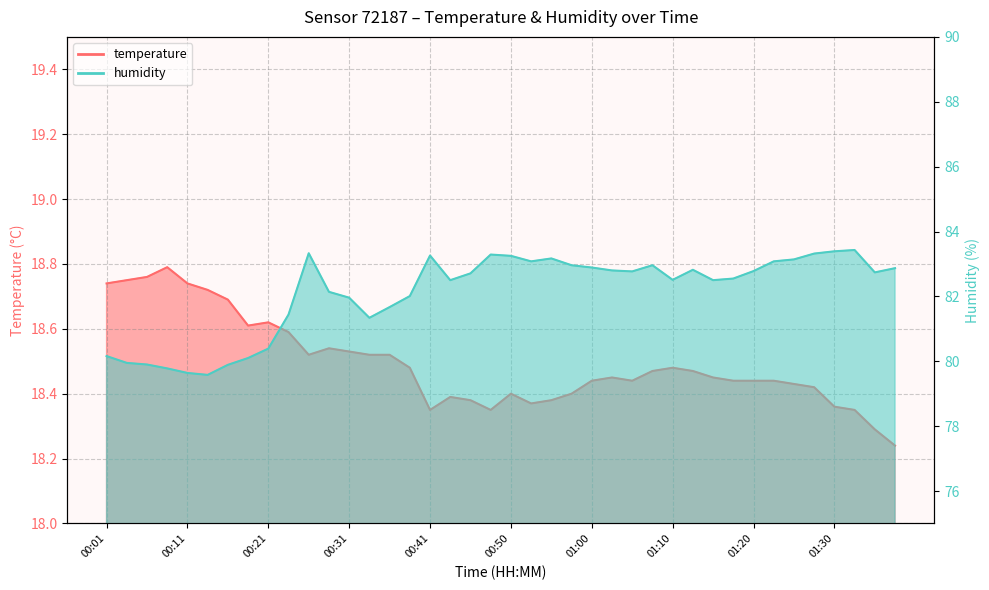

Which category has the highest value in the humidity series?

01:33